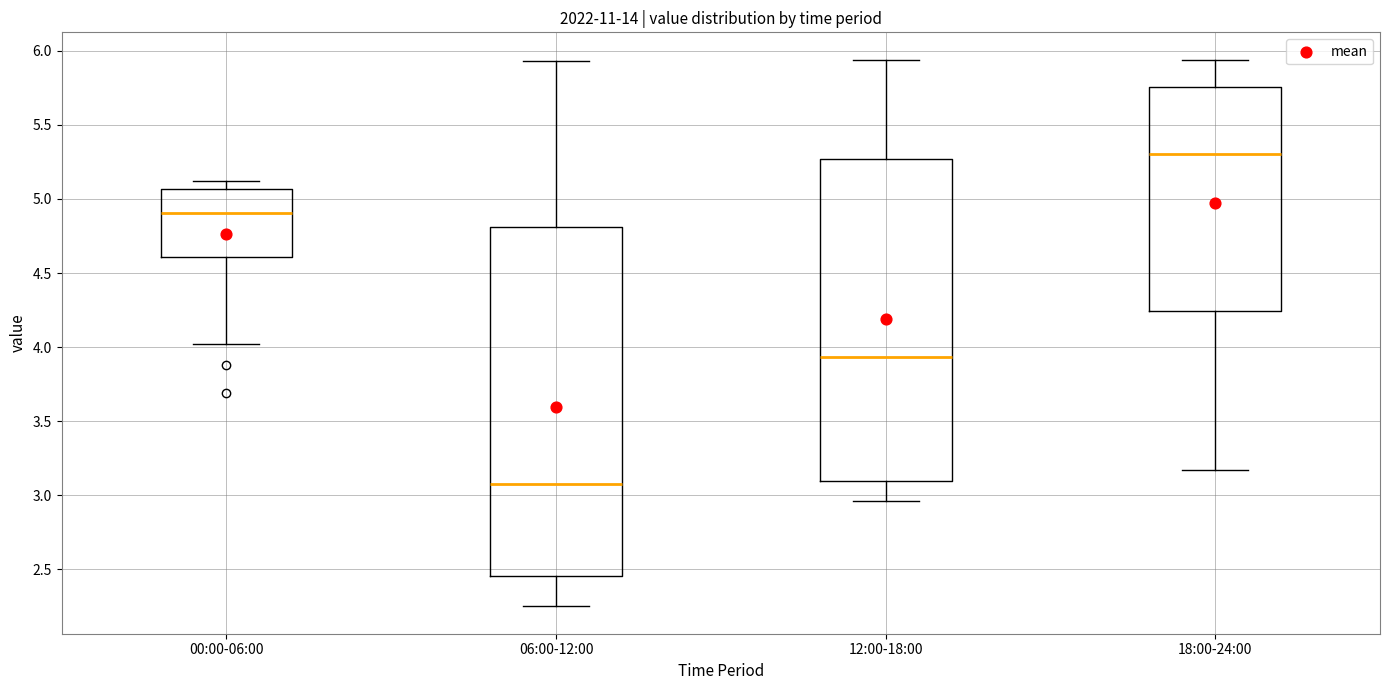

Comparing the boxes themselves (not the whiskers), which one is the tallest?

06:00-12:00